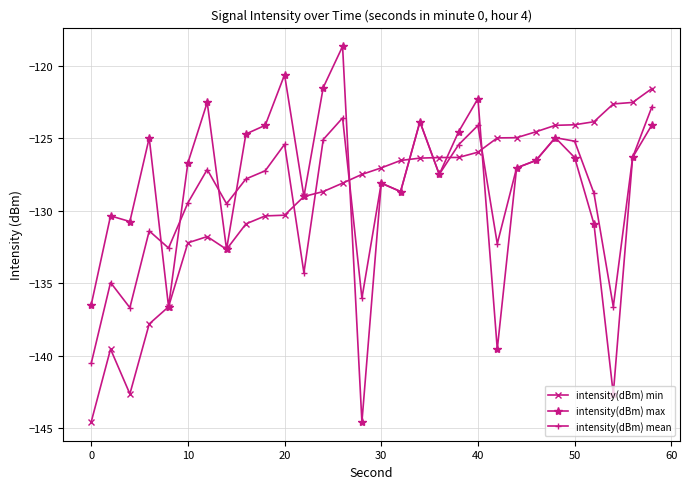

What is the greatest value displayed?

-118.7